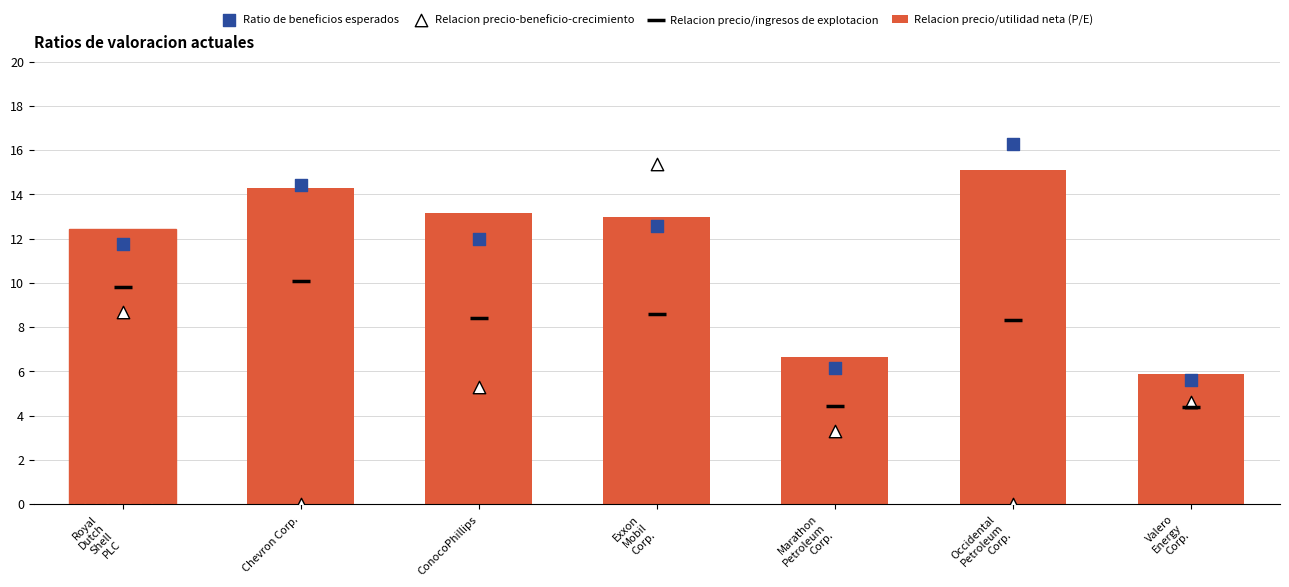

At which category is the sum across all series the highest?

Exxon
Mobil
Corp.